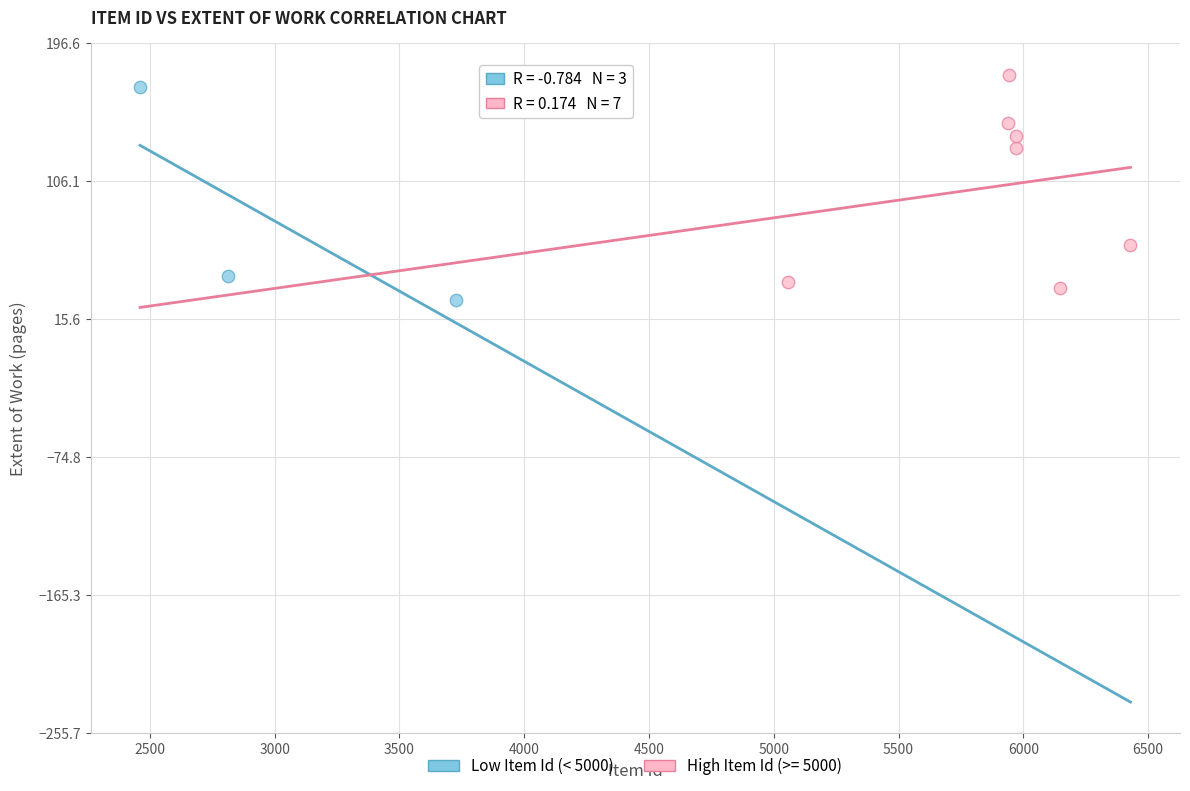

What are all the series names shown in the legend?

Low Item Id (< 5000), High Item Id (>= 5000)